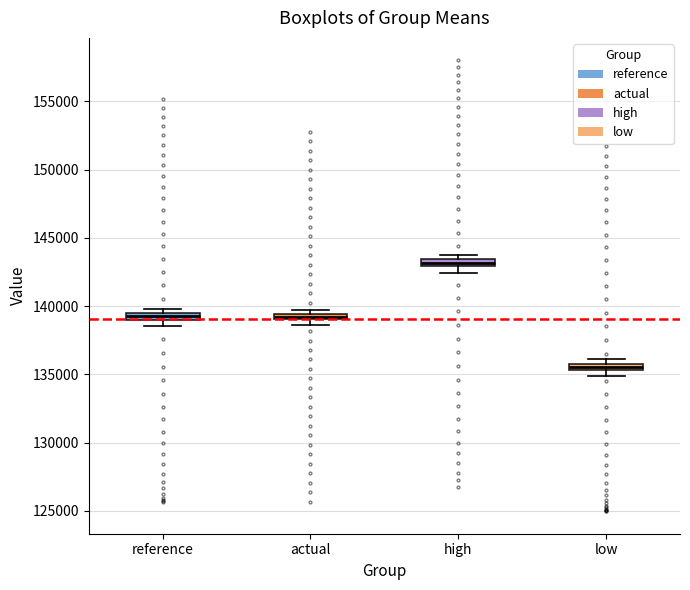

Where is the lower edge of the box for reference on the y-axis? The values are not printed on the chart, so give them approximately, as read against the axis.

139000